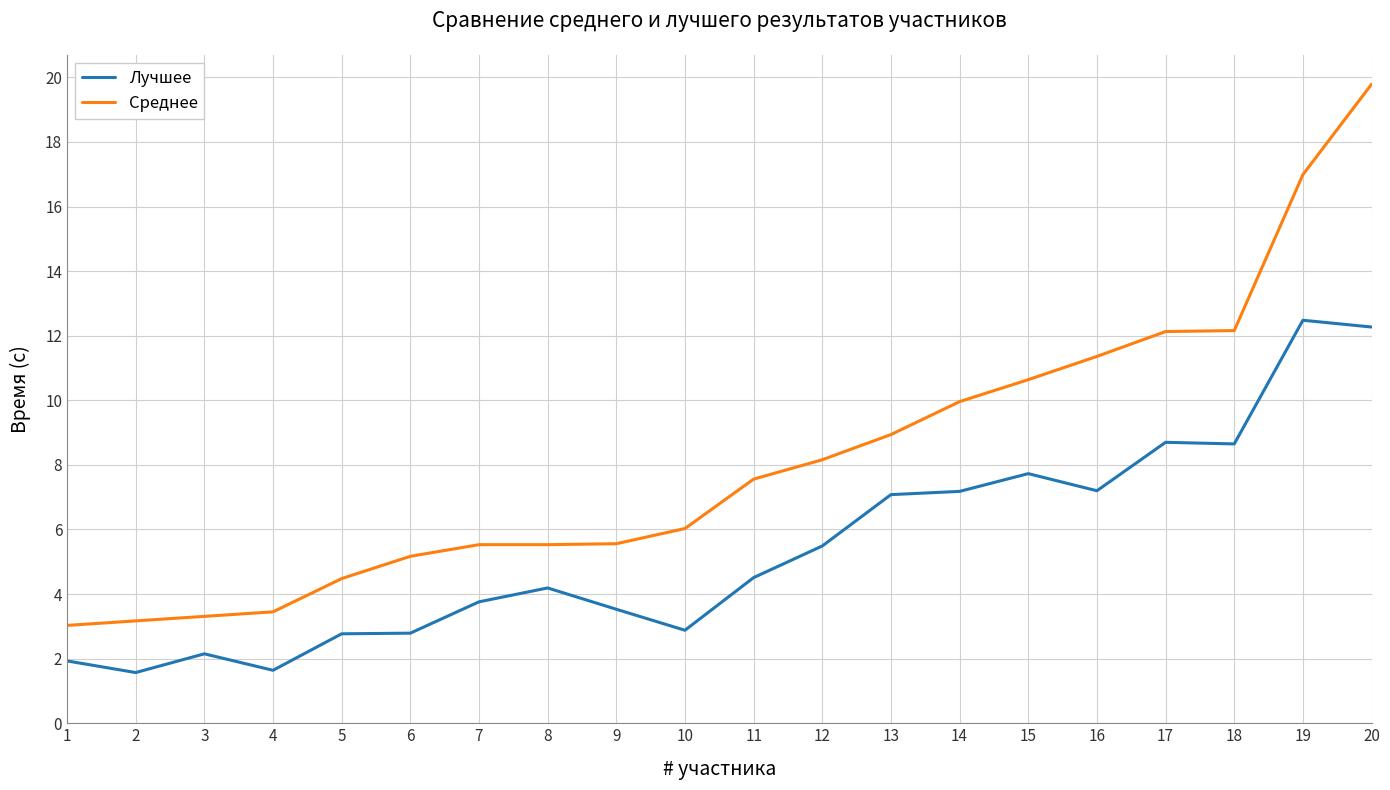

At 4, list the series in order from smallest to largest.

Лучшее, Среднее